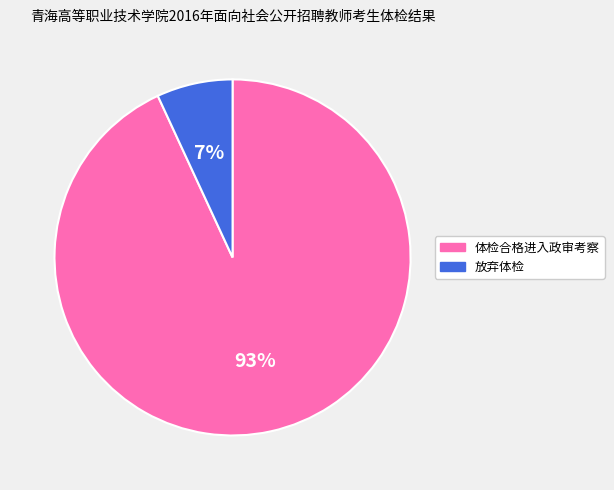

Is it true that 体检合格进入政审考察 is 99% of the pie?

False